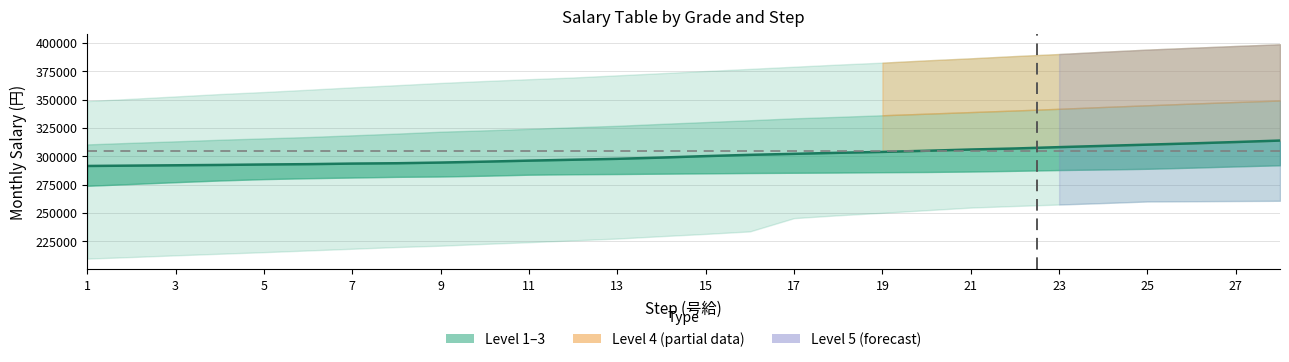

Count the number of values greater than 300100.

13